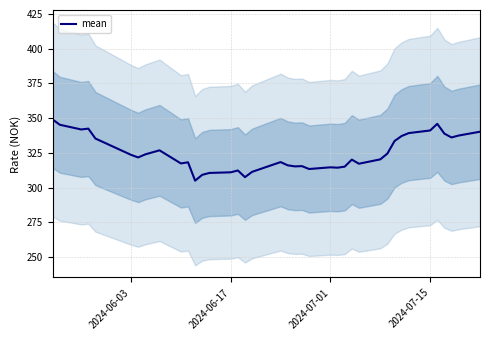

What is the highest value of the mean series?

349.0